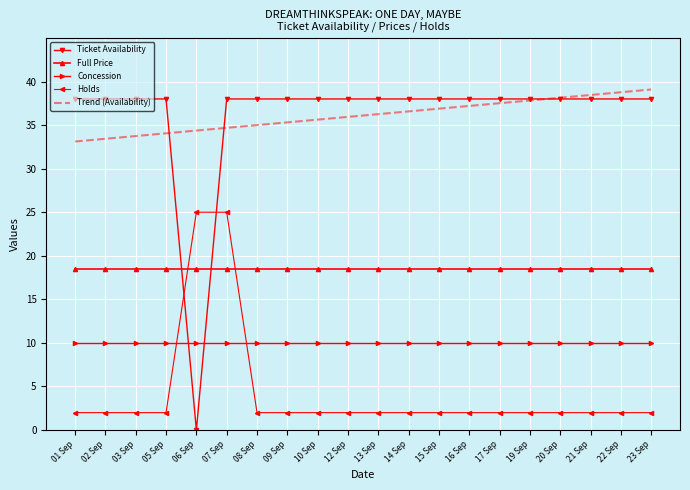

Which label corresponds to the smallest value in the chart?

06 Sep